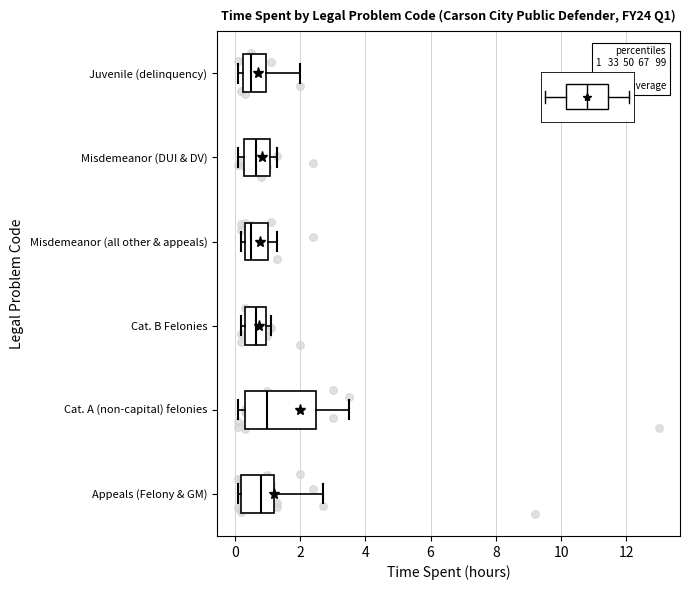

Which box is the widest, from its left edge to its right edge?

Cat. A (non-capital) felonies